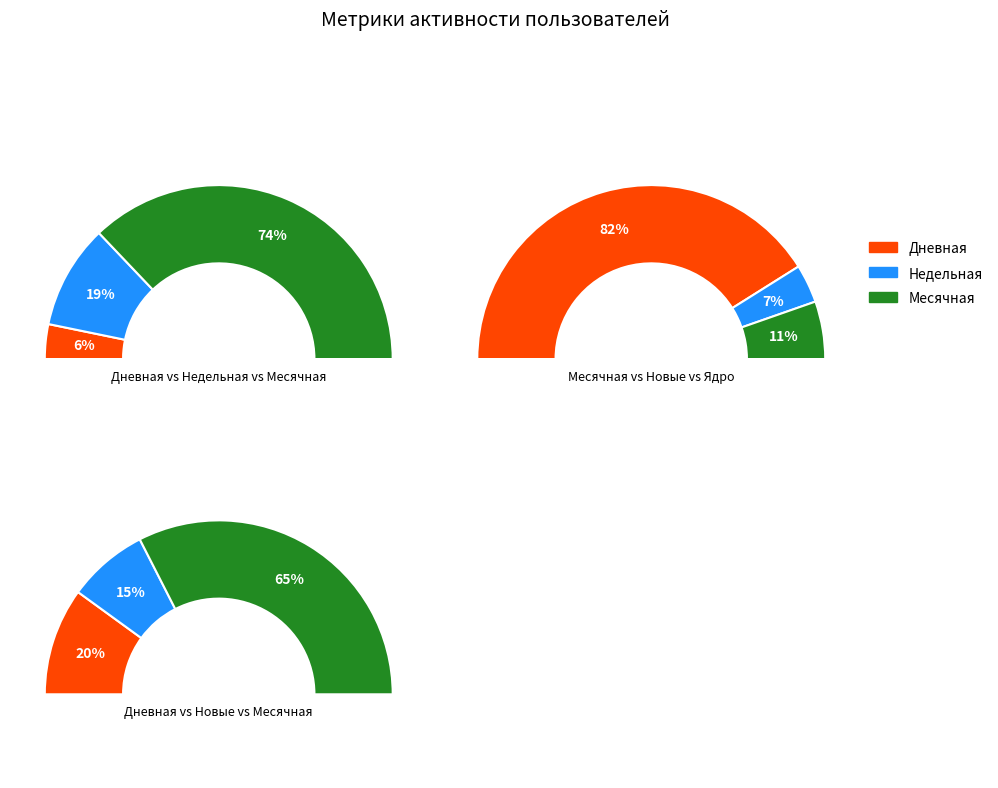

Is the sum of 9 and 6 greater than half?

Yes